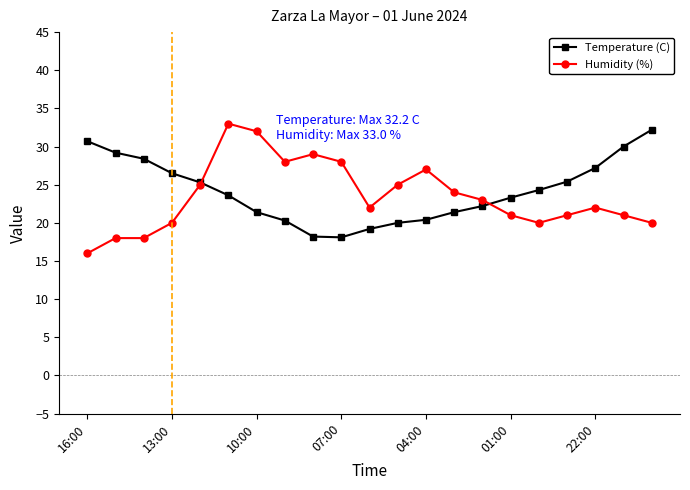

What is the value of the Temperature (C) point at the 12th from the left?

20.0